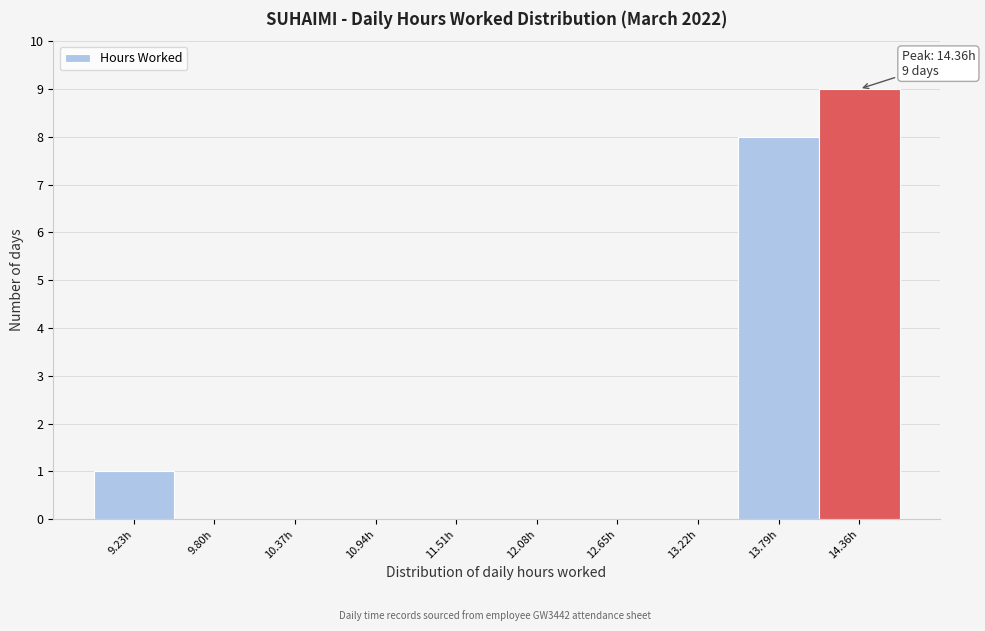

Which range on the x-axis has the tallest bar?

14.1 to 14.7